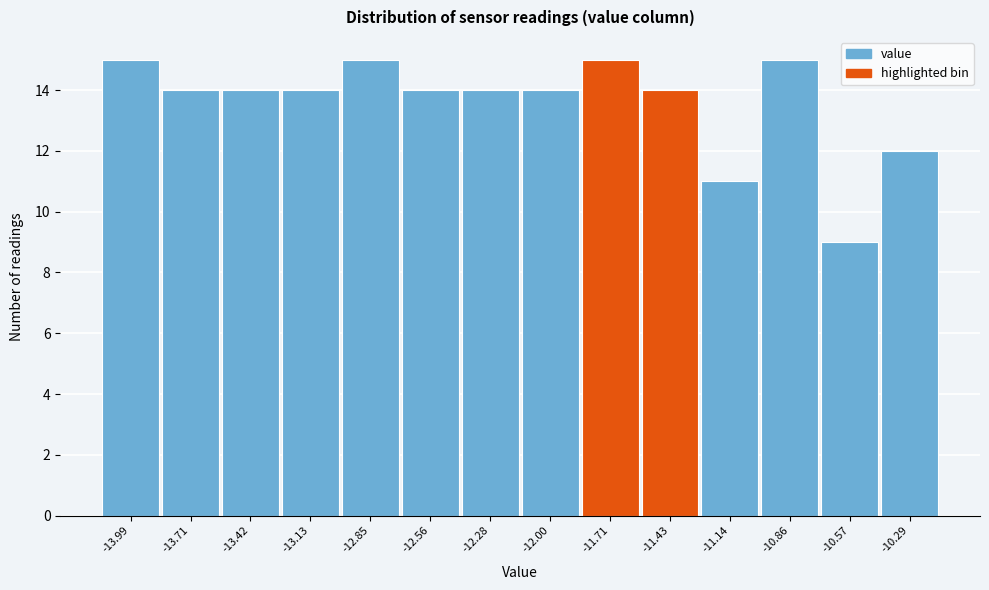

Reading left to right, extract all data points from this chart.

15	14	14	14	15	14	14	14	15	14	11	15	9	12